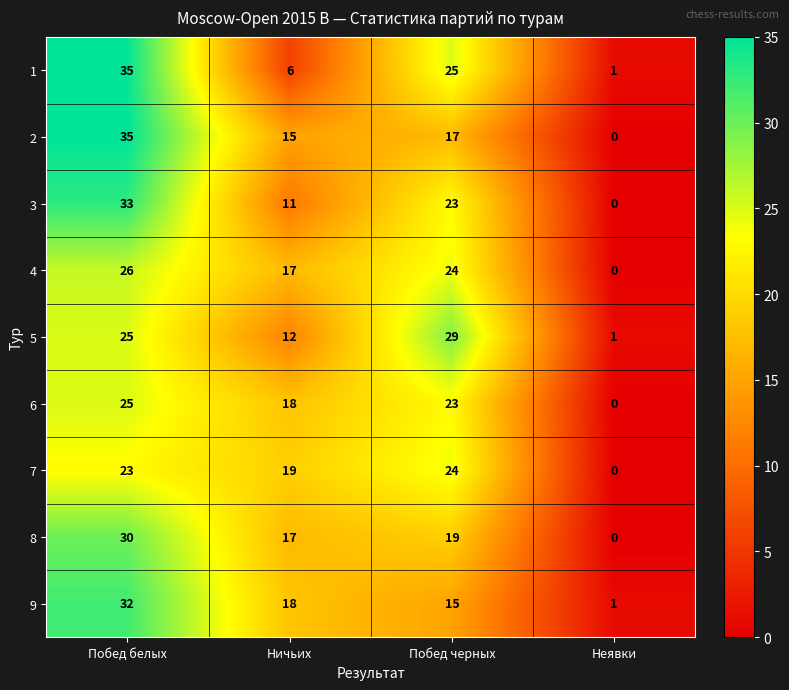

Which category has the highest value in the 3 series?

Побед белых